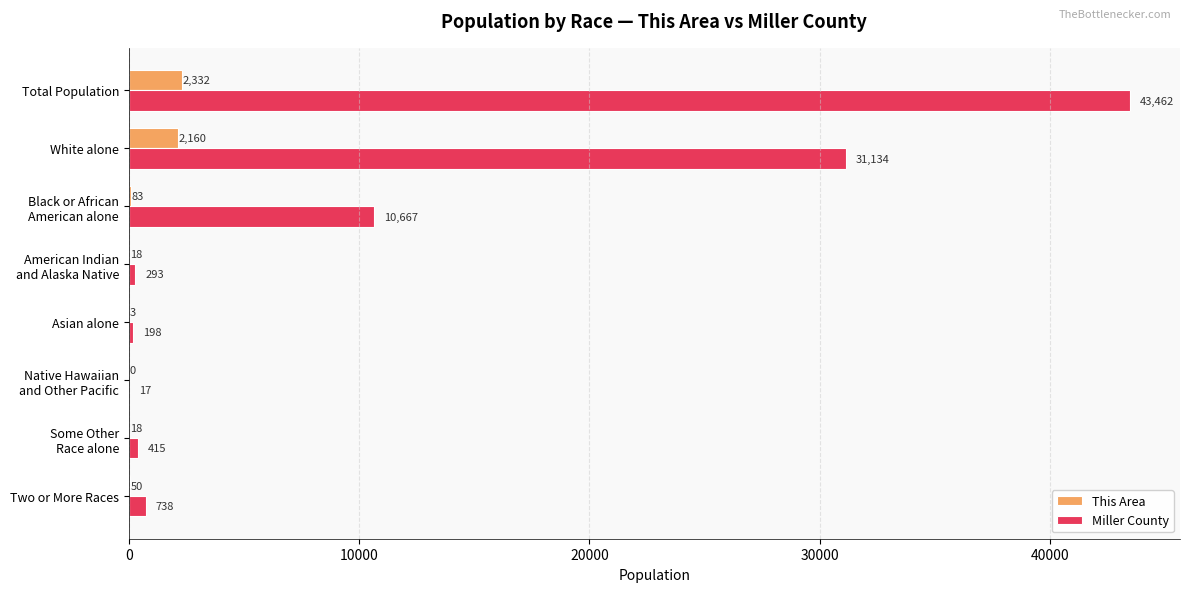

At which label is Miller County closest to 21739?

White alone